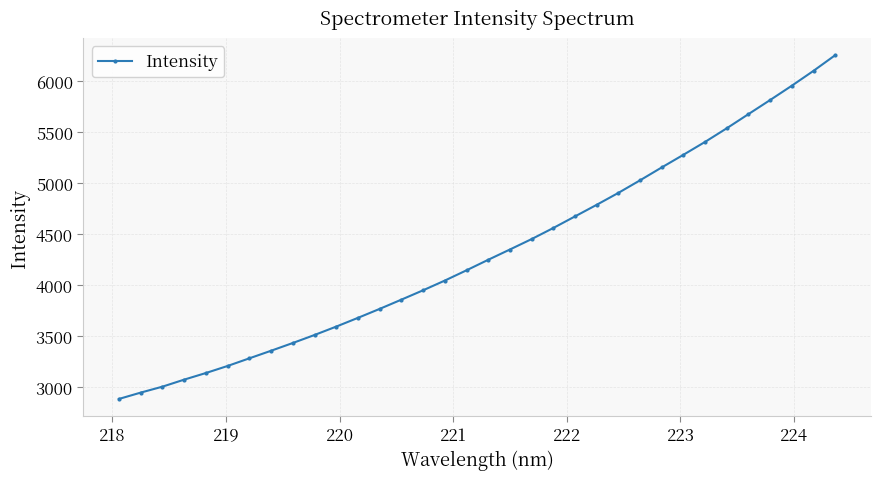

What is the difference between the second highest and minimum values?

3216.6